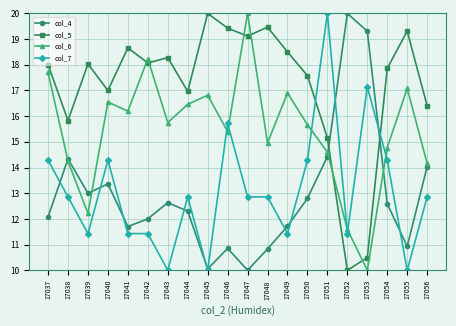

At which category is the sum across all series the highest?

17051